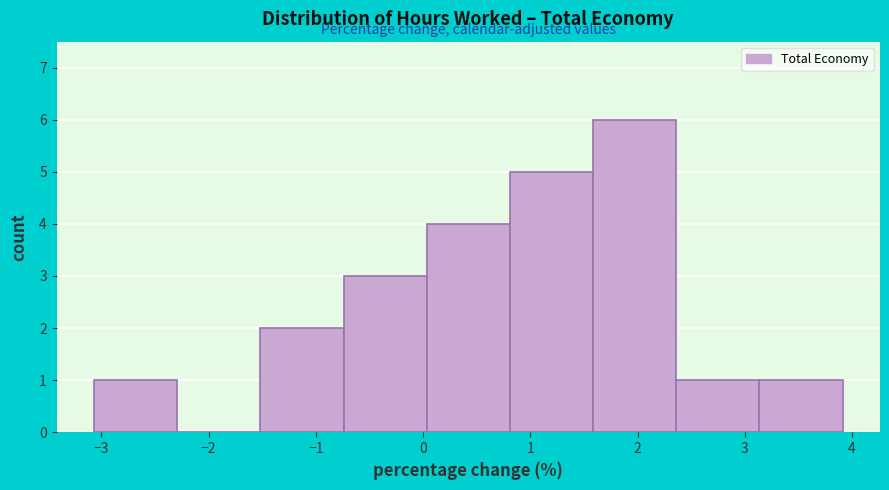

Reading left to right, transcribe this chart: for each bar, give the range it covers on the x-axis and its height. Neither the bar edges nor the heights are printed on the chart, so give them approximately, as read against the axes.

-3.1 to -2.3: 1
-2.3 to -1.5: 0
-1.5 to -0.7: 2
-0.7 to 0.0: 3
0.0 to 0.8: 4
0.8 to 1.6: 5
1.6 to 2.4: 6
2.4 to 3.1: 1
3.1 to 3.9: 1